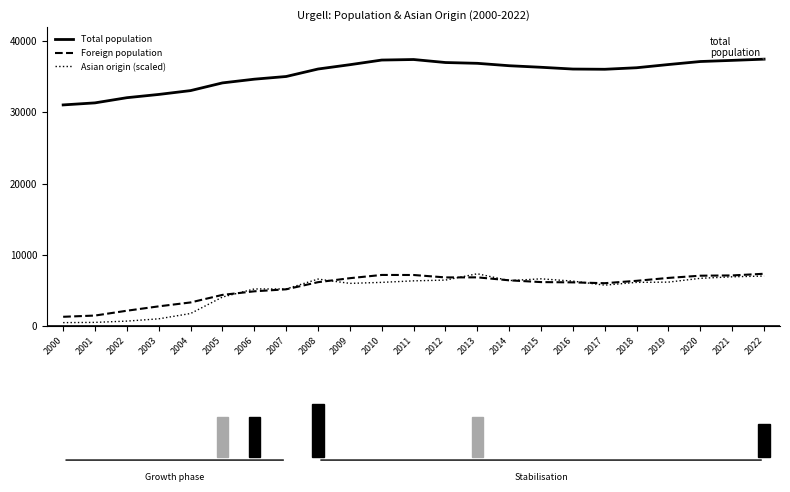

True or false: Total population has a value of 63778.5 at 2010.

False